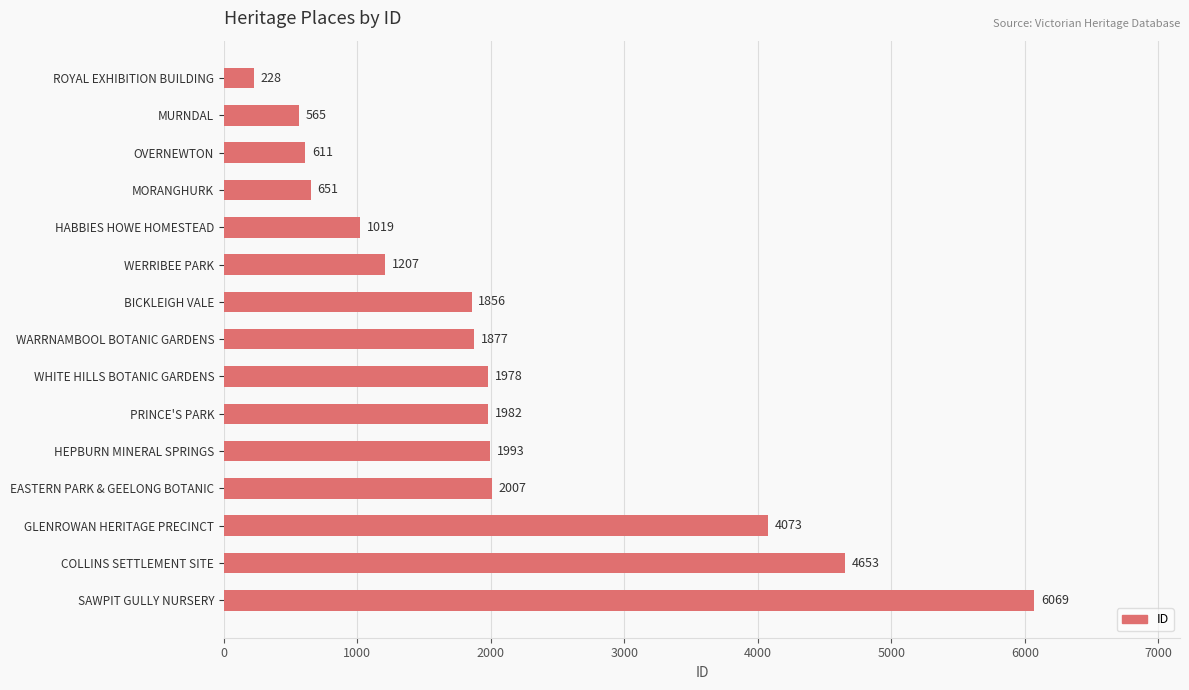

What is the ratio of the value at HABBIES HOWE HOMESTEAD to the value at MURNDAL?

1.8